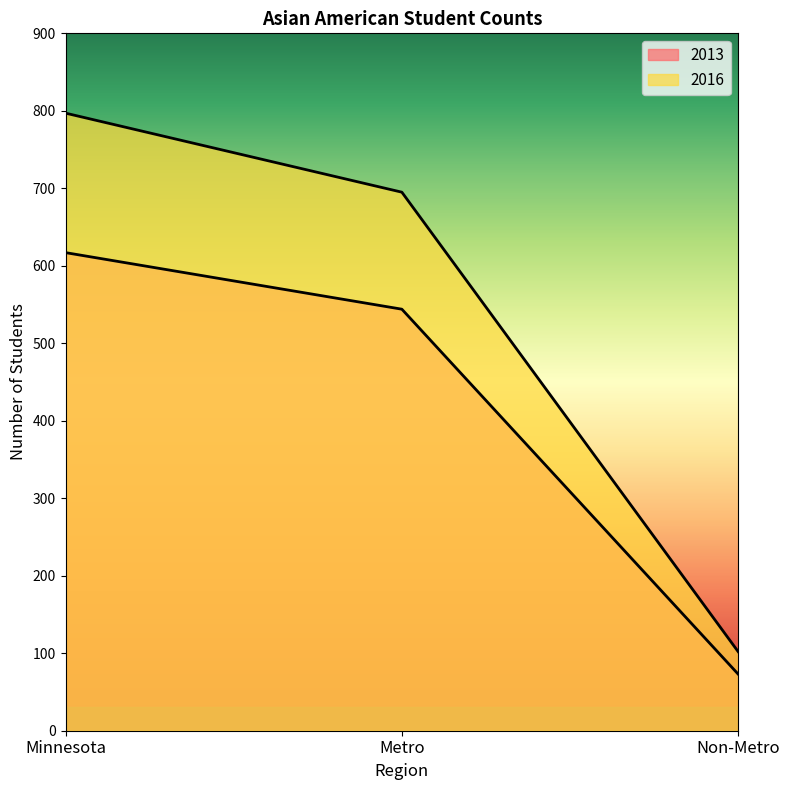

What is the total value across all series at Metro?

1239